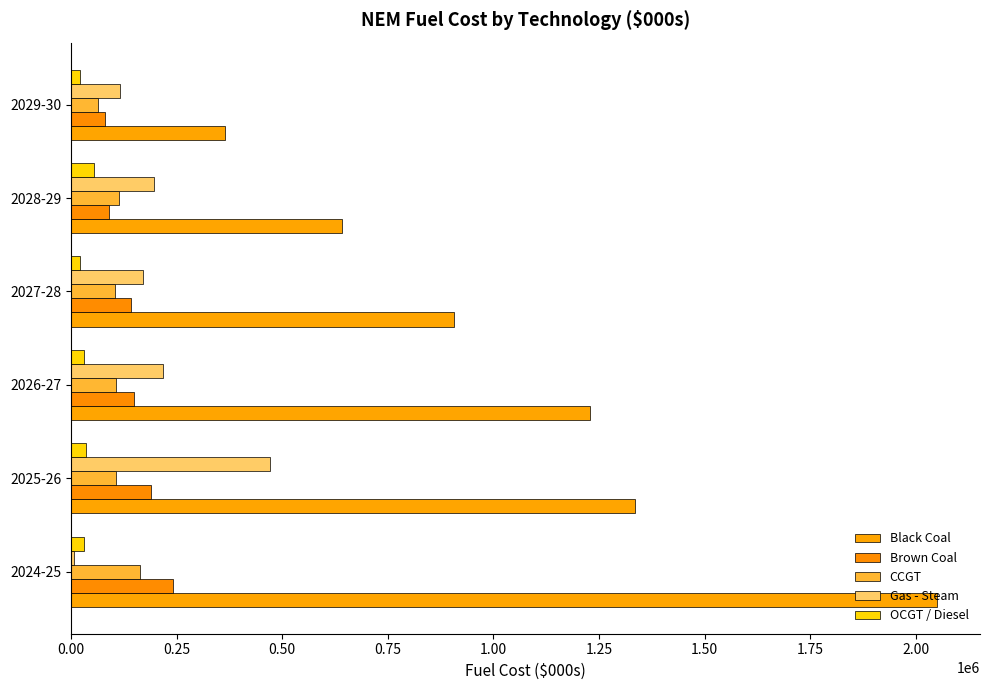

List the series in order of their peak value, lowest first.

OCGT / Diesel, CCGT, Brown Coal, Gas - Steam, Black Coal